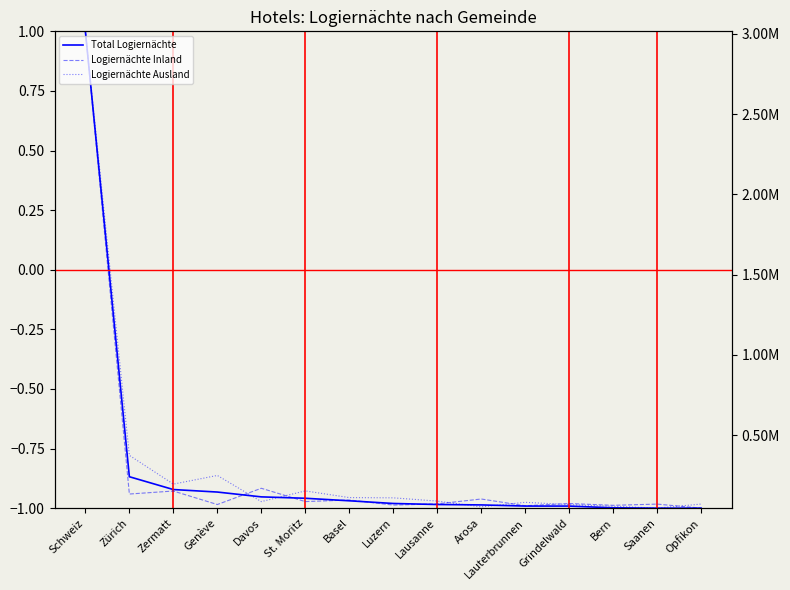

What is the label of the 15th point from the left?

Opfikon